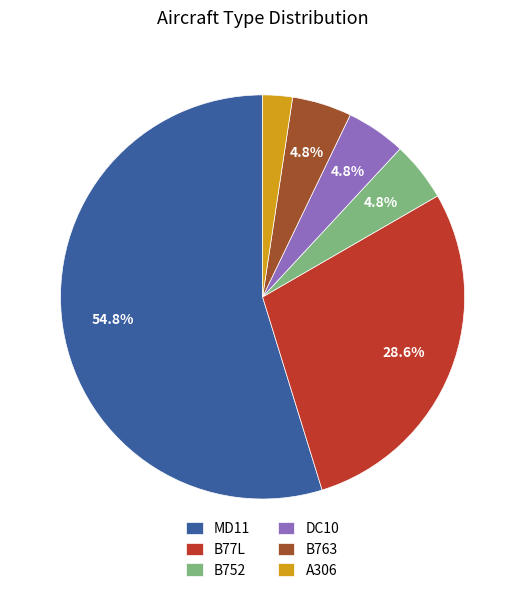

Which slice represents more than half of the pie?

MD11